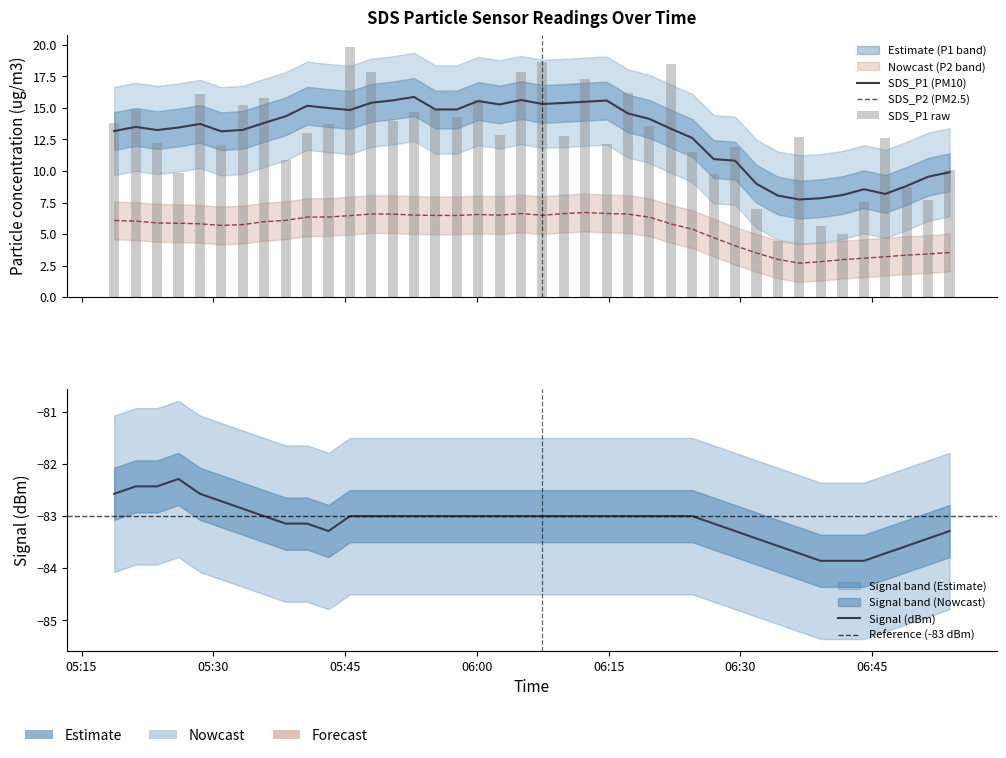

What position from the right is 2023/05/04 06:48:57?

3